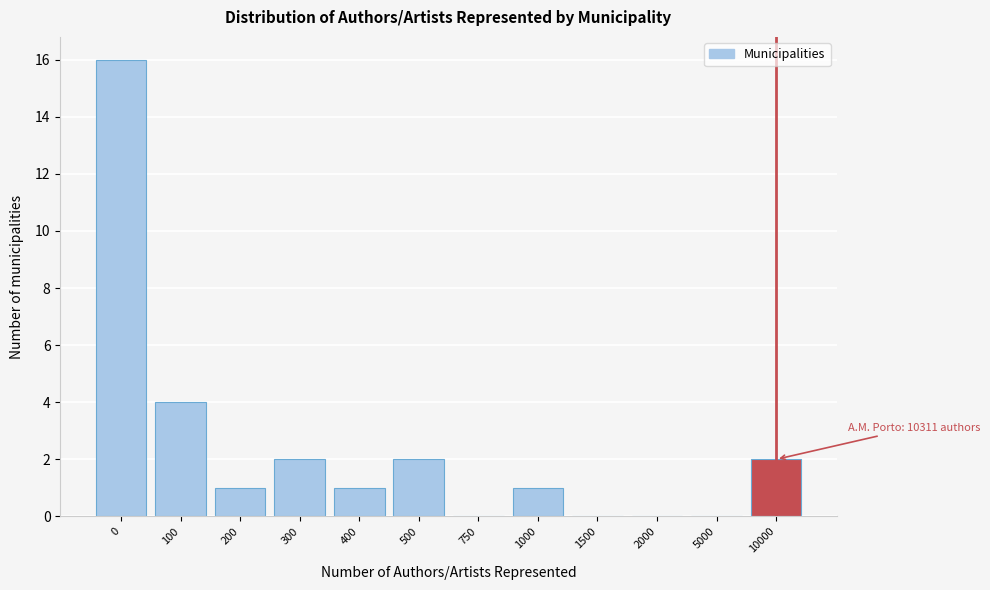

Reading left to right, transcribe all the data shown in this chart.

0=16	100=4	200=1	300=2	400=1	500=2	750=0	1000=1	1500=0	2000=0	5000=0	10000=2